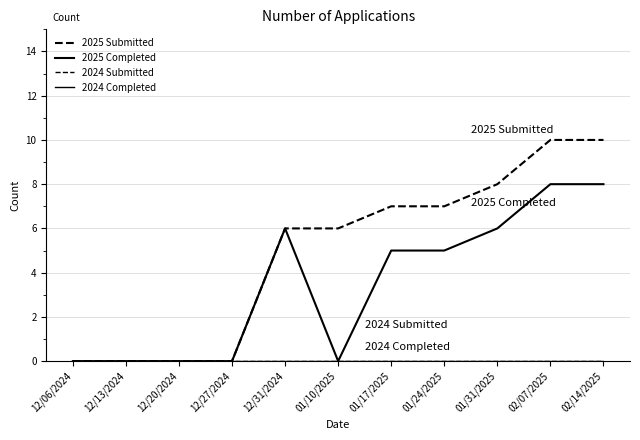

True or false: 2025 Submitted has more than 2 points higher than both neighbors.

False